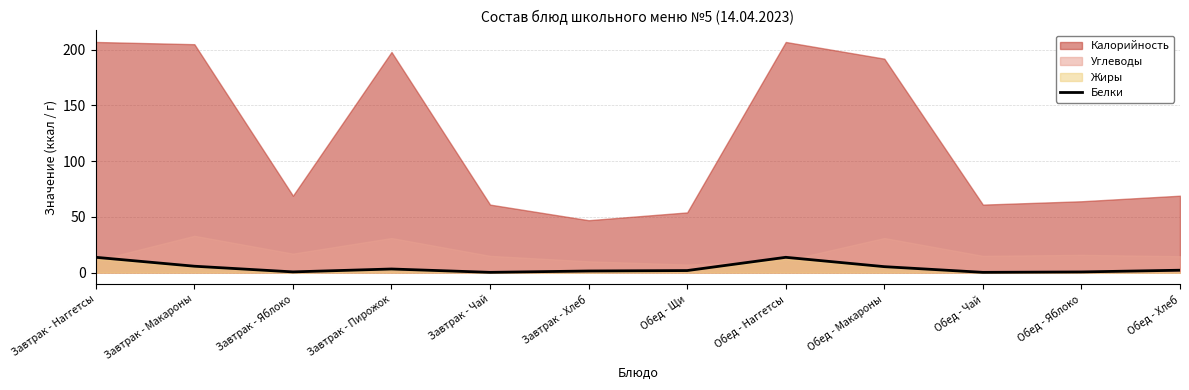

True or false: Белки has a value of 13.7 at Обед - Наггетсы.

True